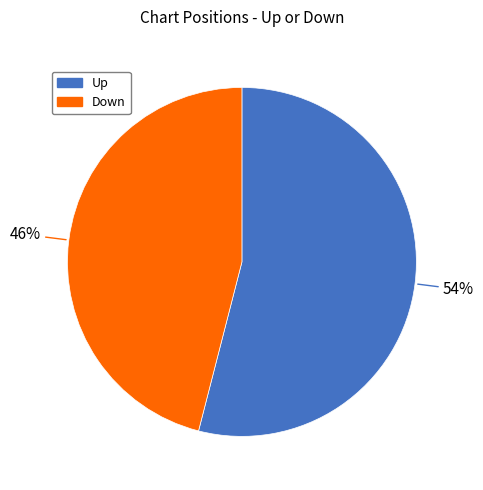

Does any single category account for the majority?

Yes